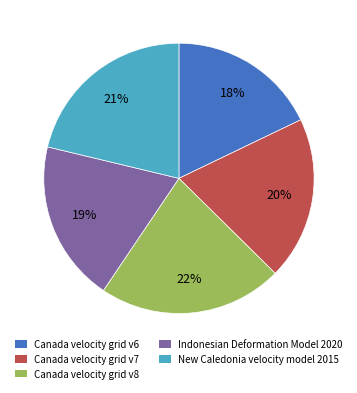

Do Canada velocity grid v6 and Indonesian Deformation Model 2020 together represent more than half of the pie?

No